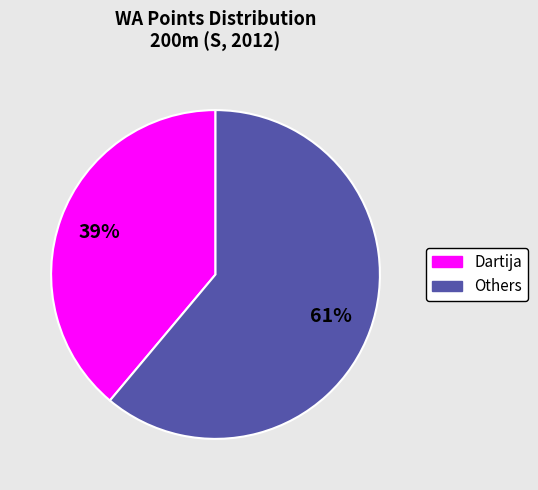

Is there any slice that represents more than half of the pie?

Yes